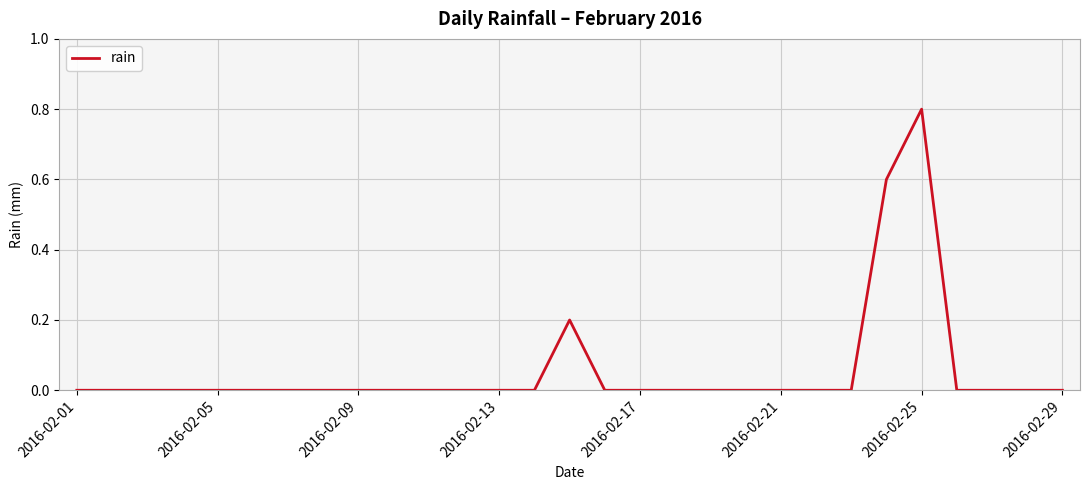

What is the greatest value displayed?

0.8